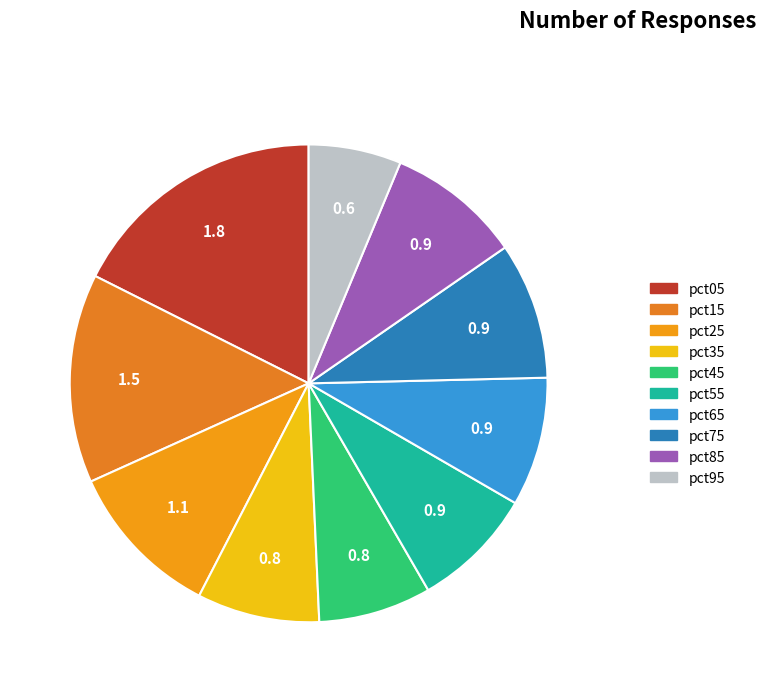

Does pct75 account for over 50% of the chart?

No